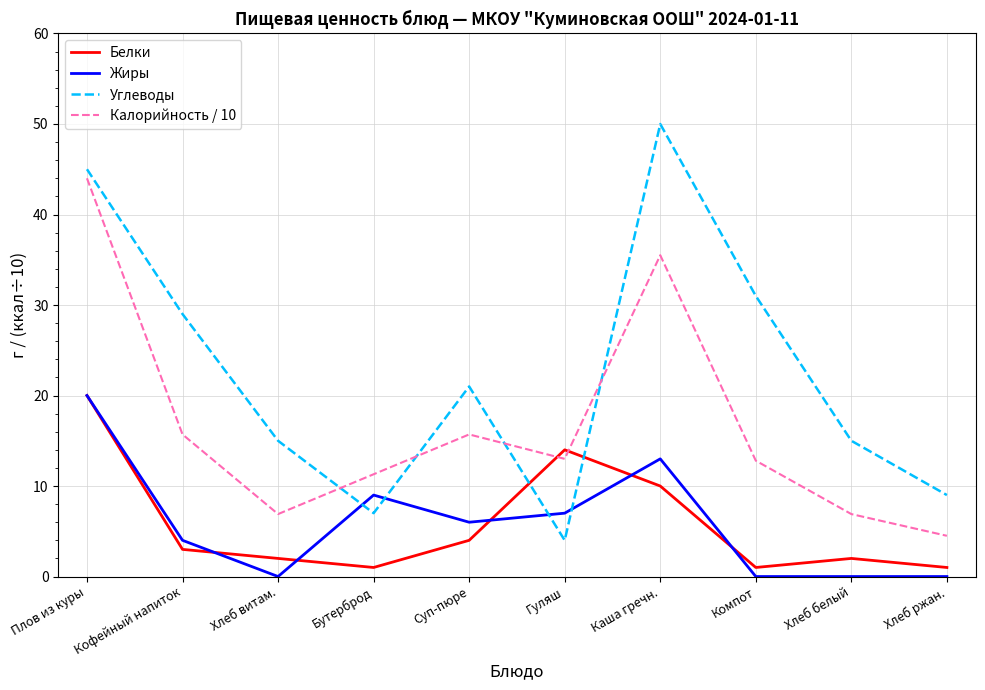

What is the maximum value shown in the chart?

50.0